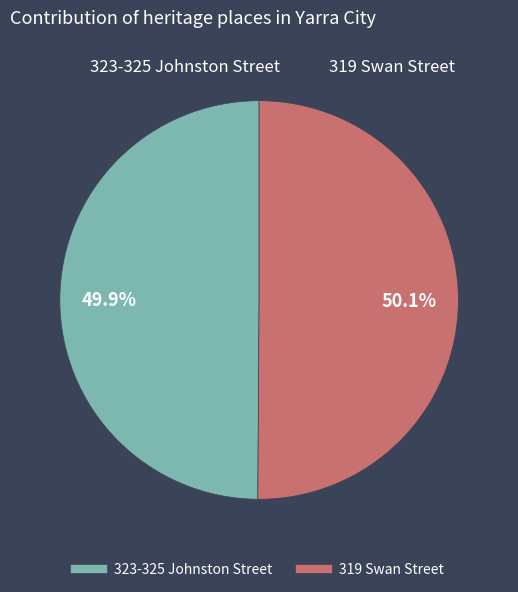

Is it true that 323-325 Johnston Street is 65% of the pie?

False